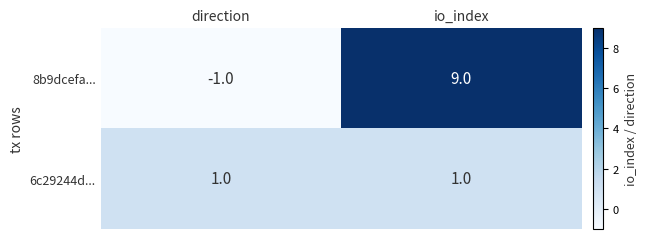

Reading left to right, transcribe all the data shown in this chart.

8b9dcefa...: -1	9
6c29244d...: 1	1